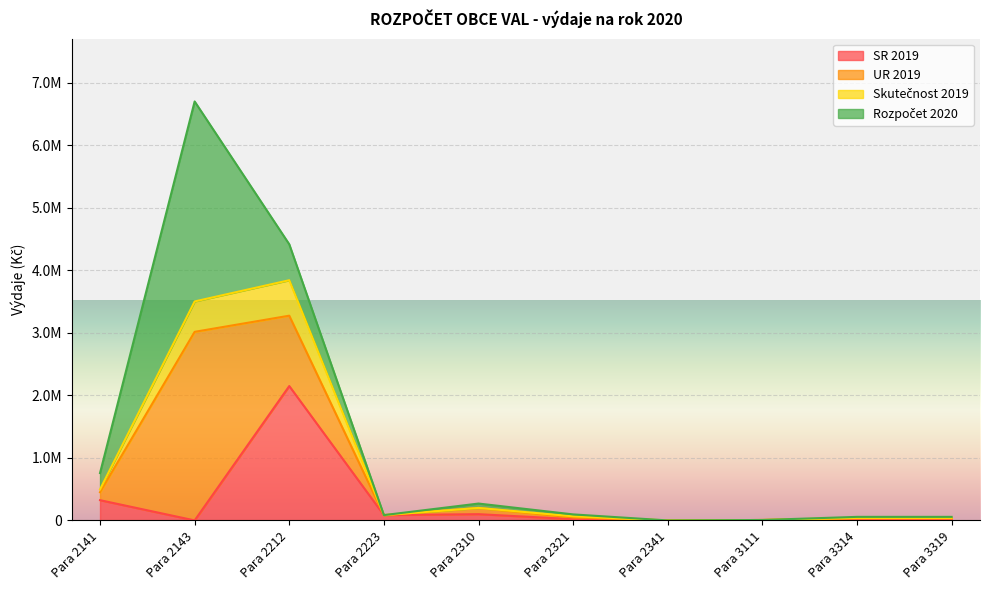

True or false: SR 2019 and Skutečnost 2019 cross at least once.

False